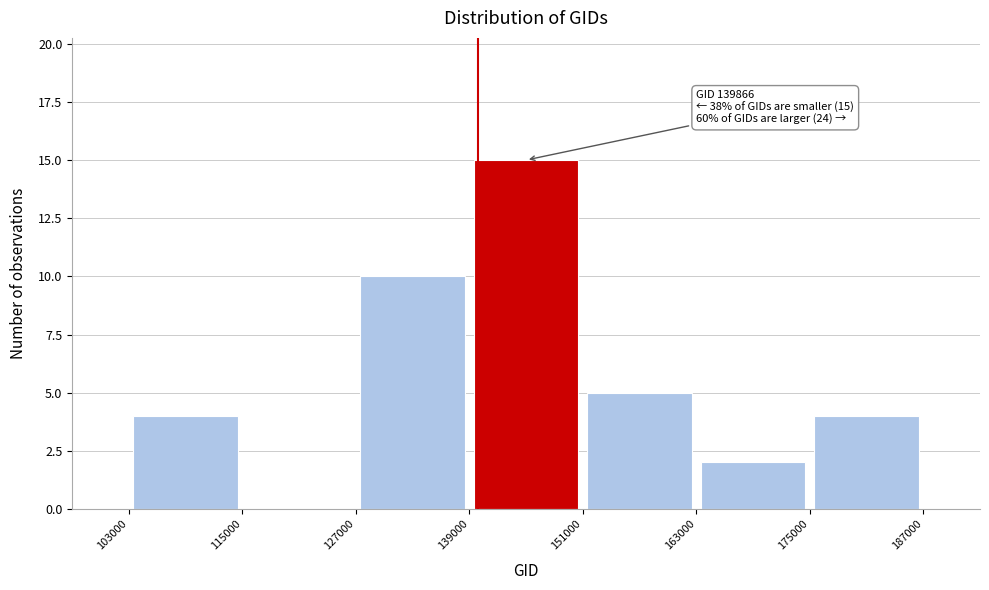

Which range on the x-axis has the tallest bar?

139000 to 151000